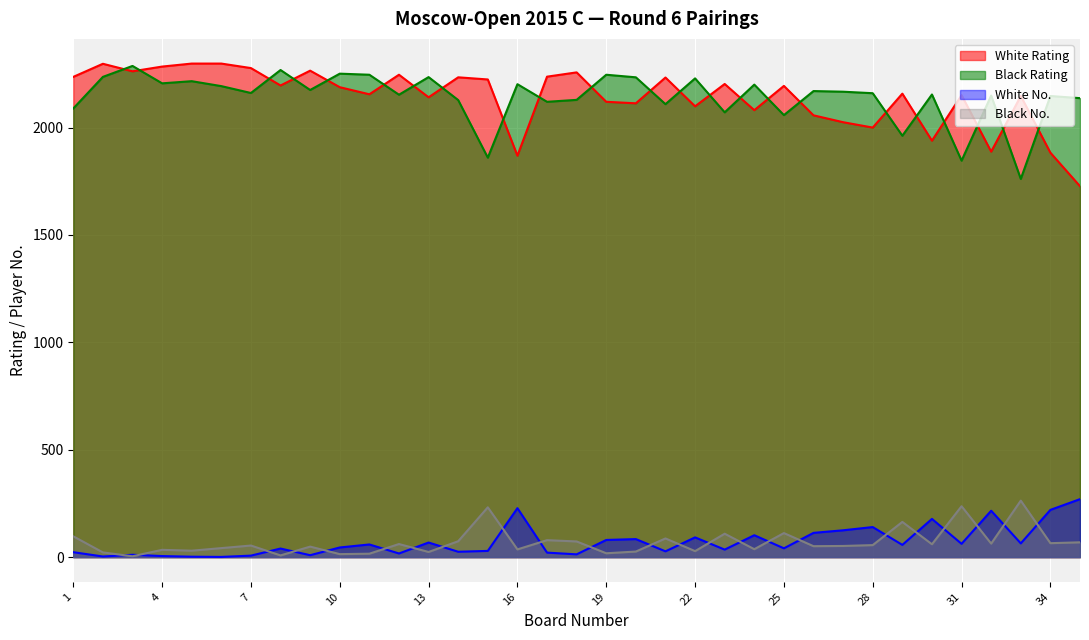

After their last crossing, which series has the higher values: White No. or Black No.?

White No.